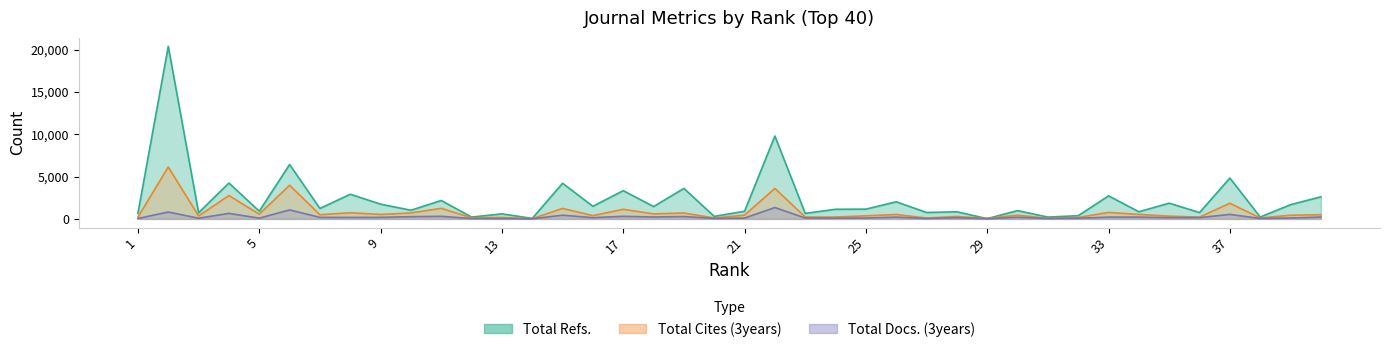

How many series are shown in this chart?

3